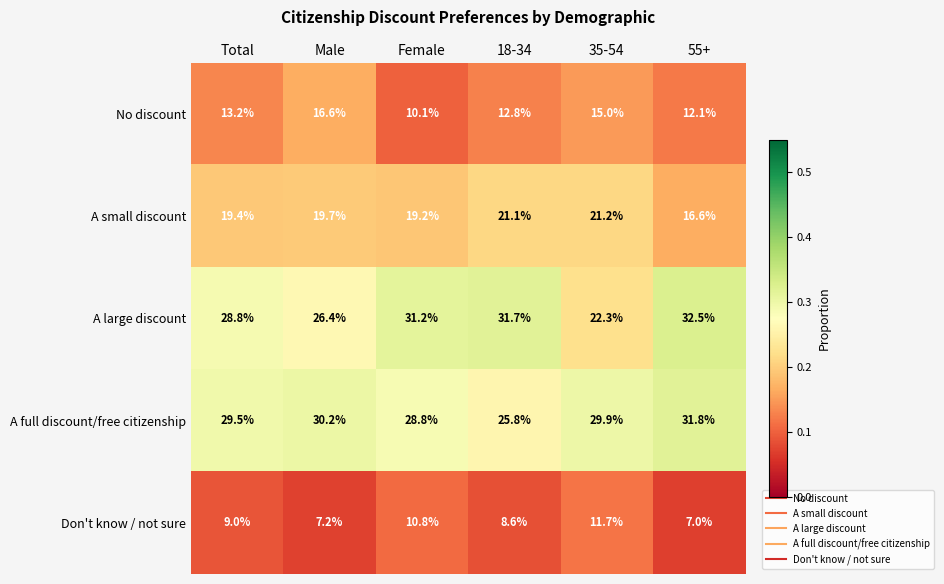

True or false: Don't know / not sure has a value of 16.4 at Female.

False